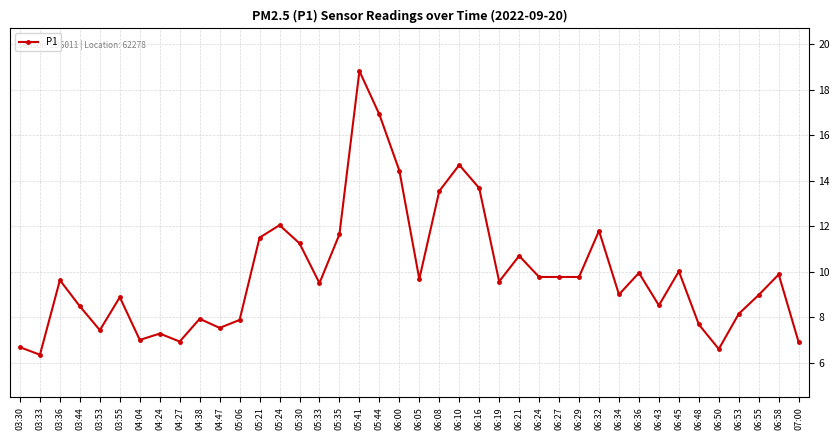

At which category does the data reach its first local valley?

03:33